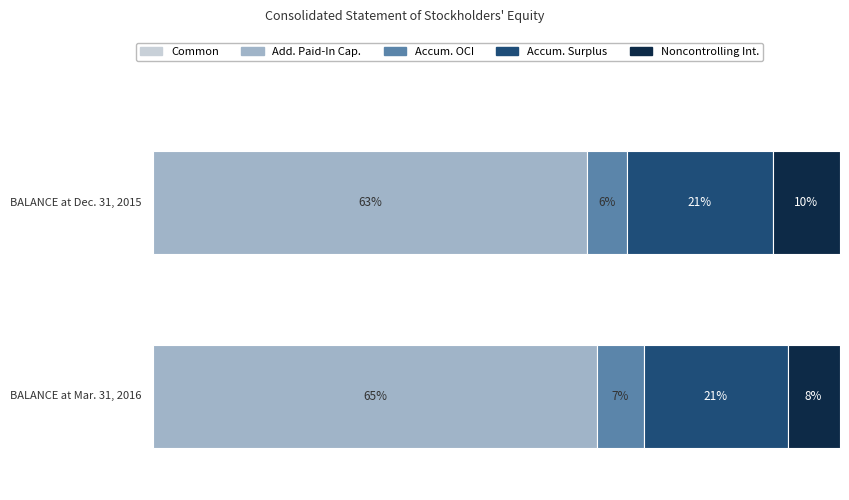

What is the label of the 2nd bar from the right?

BALANCE at Dec. 31, 2015